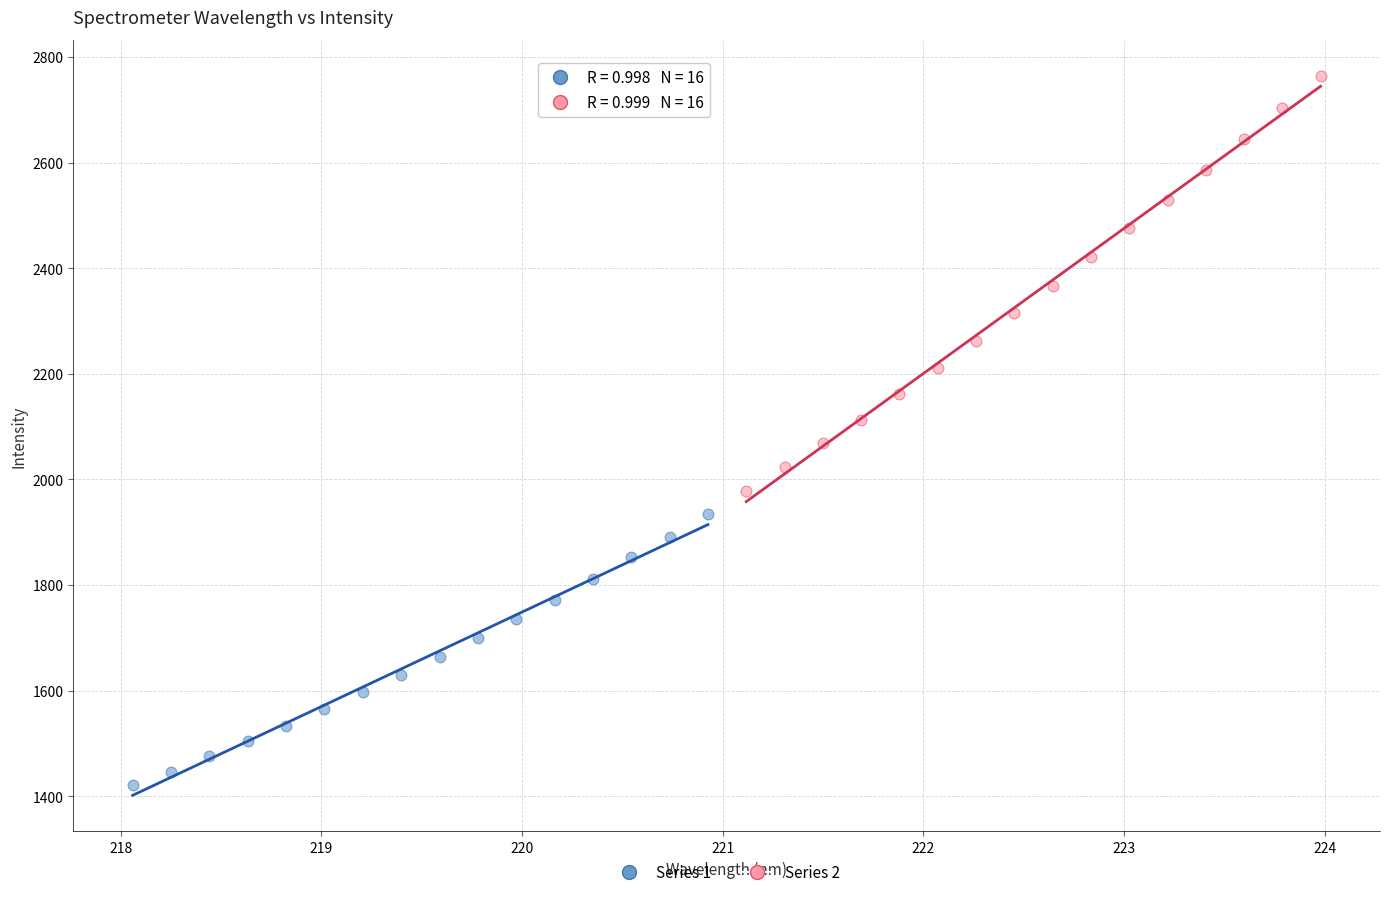

Which series contains the highest Y value?

Series 2